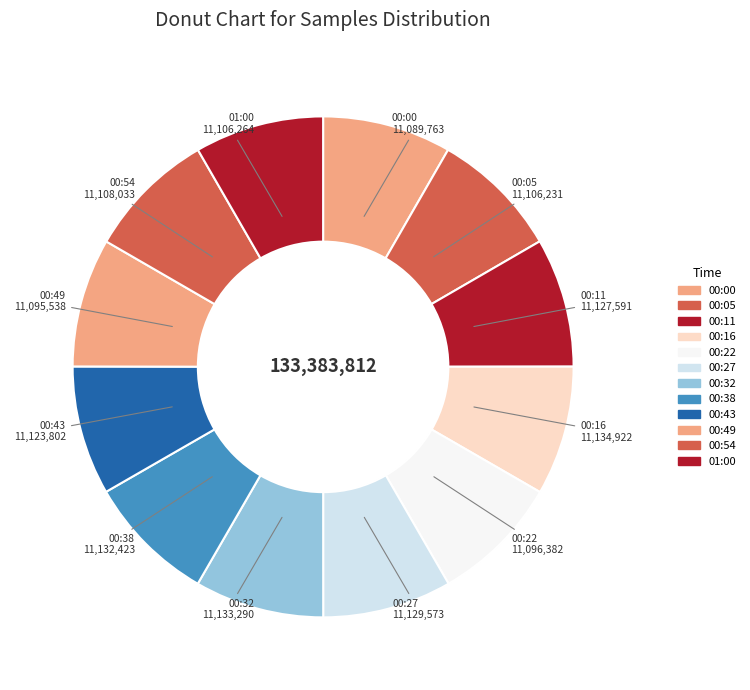

True or false: 00:11 accounts for 8% of the total.

True